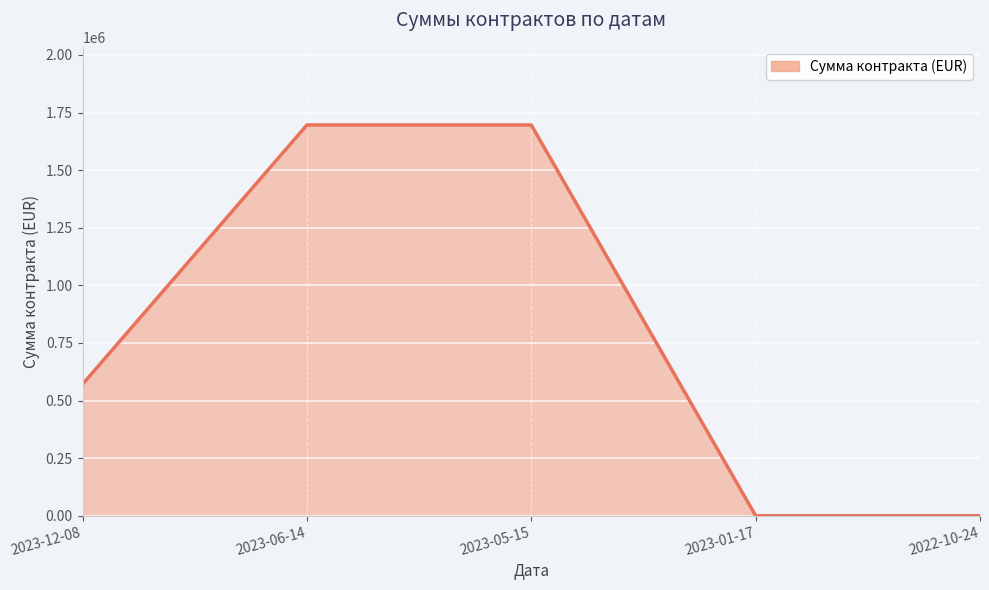

What is the average value?

792570